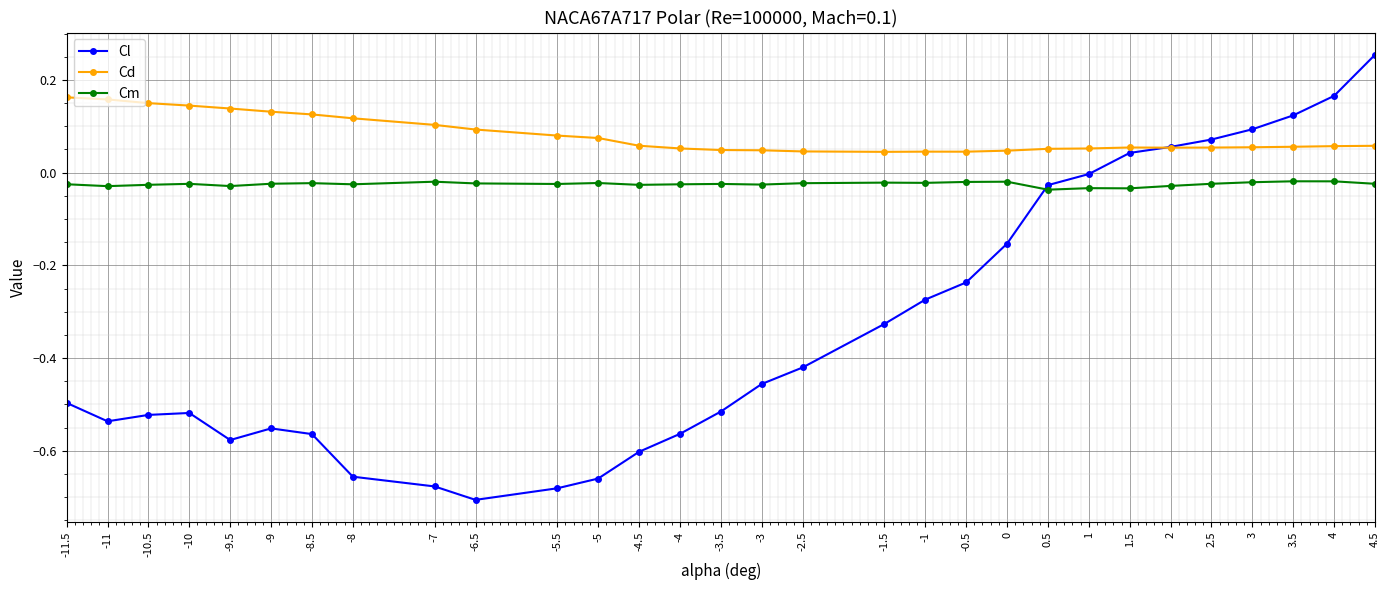

True or false: Cm and Cl intersect in this chart.

True